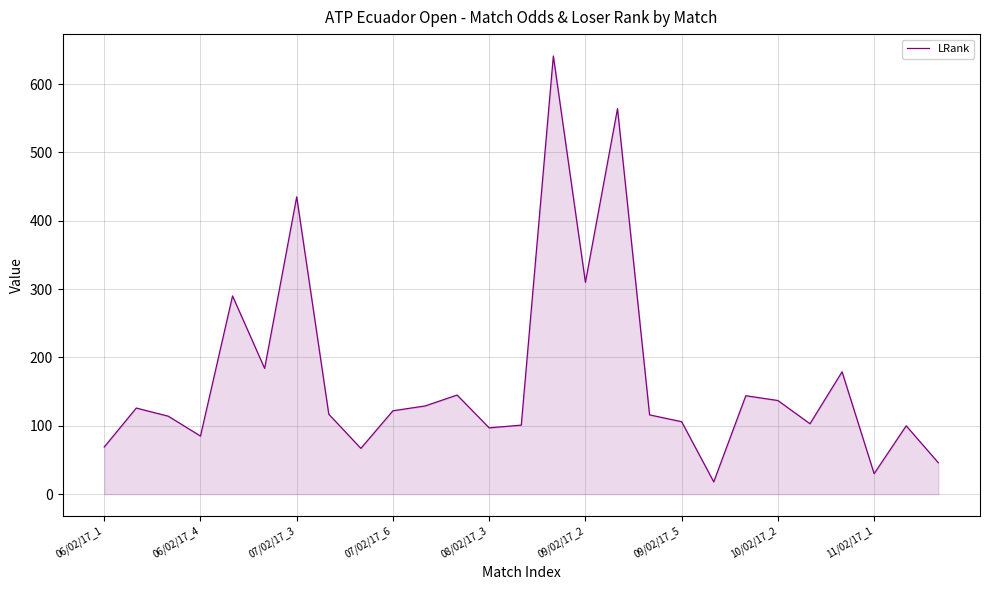

What is the smallest value displayed?

18